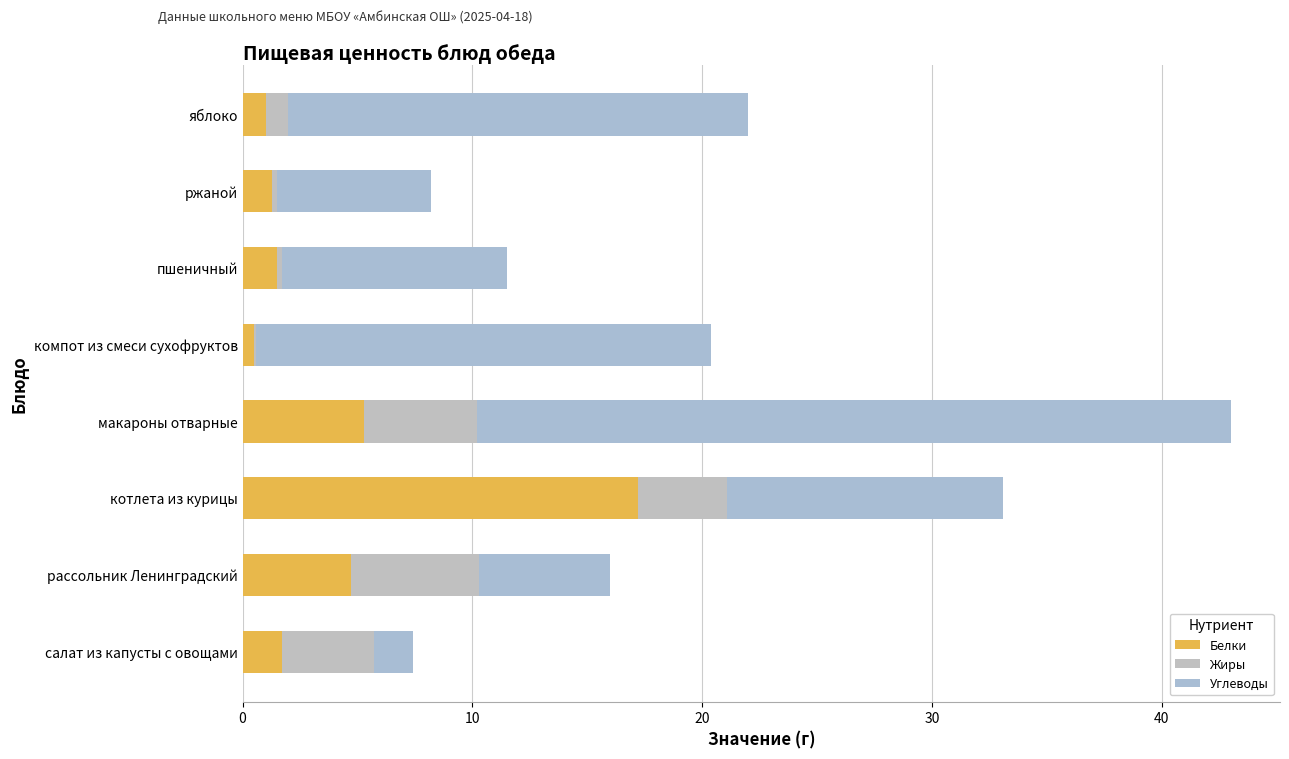

How many series are shown in this chart?

3